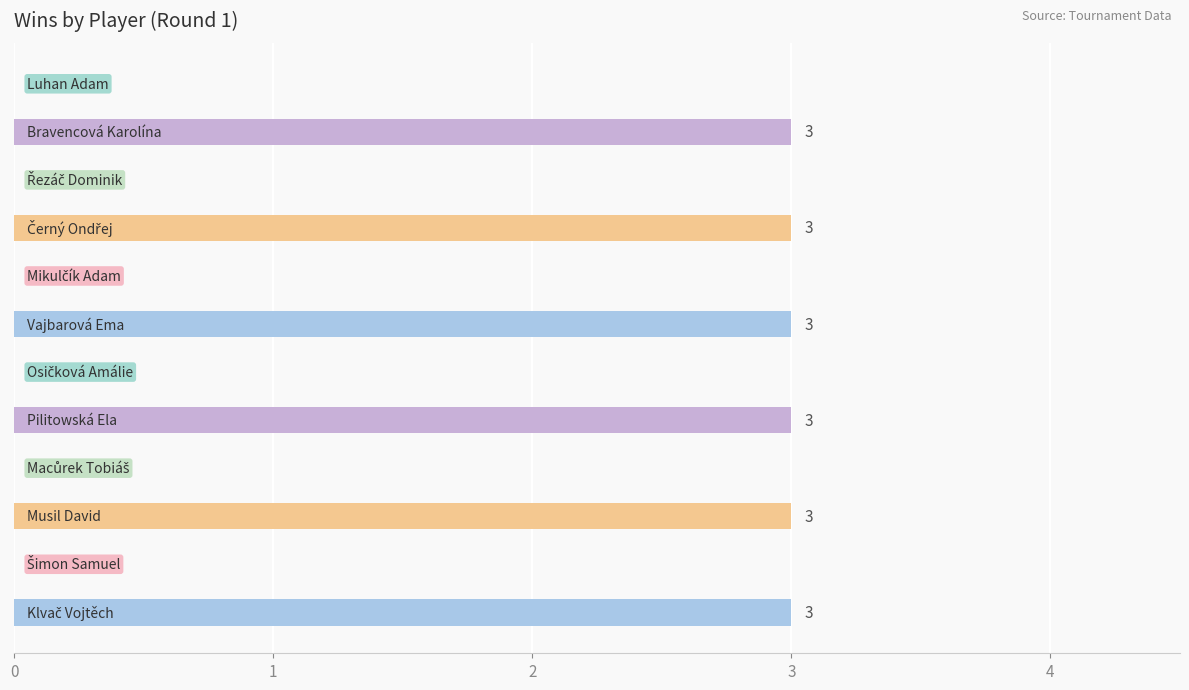

What is the greatest value displayed?

3